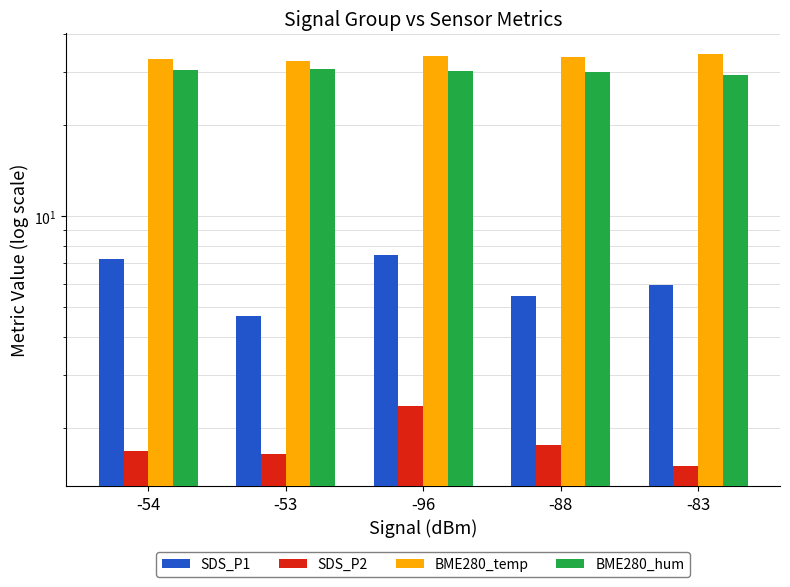

Reading left to right, extract all data points from this chart.

SDS_P1: -54=7.2	-53=4.7	-96=7.4	-88=5.5	-83=6.0
SDS_P2: -54=1.7	-53=1.6	-96=2.4	-88=1.8	-83=1.5
BME280_temp: -54=33.1	-53=32.7	-96=33.9	-88=33.7	-83=34.5
BME280_hum: -54=30.5	-53=30.7	-96=30.2	-88=30.1	-83=29.5